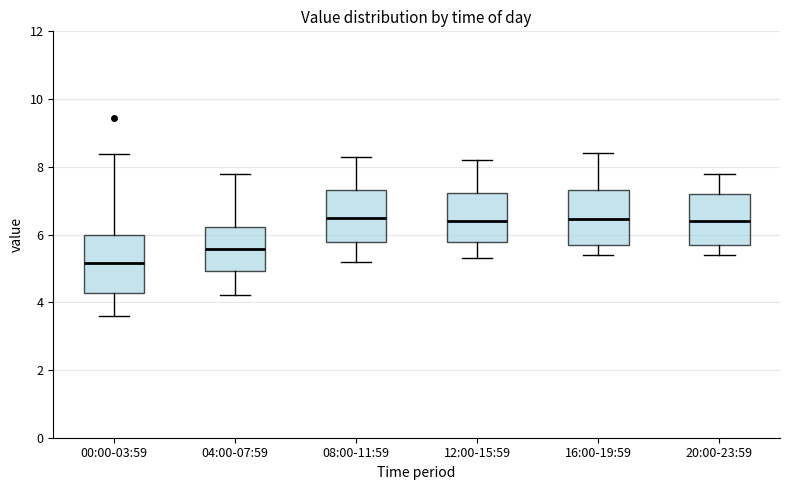

Reading left to right, transcribe this box plot: for each box, give where its median line is, the range the box spans, and where its two whiskers end, as read against the y-axis. The values are not printed on the chart, so give them approximately, as read against the axis.

00:00-03:59: median 5.2, box 4.2 to 6.0, whiskers 3.6 to 8.4
04:00-07:59: median 5.6, box 5.0 to 6.2, whiskers 4.2 to 7.8
08:00-11:59: median 6.6, box 5.8 to 7.4, whiskers 5.2 to 8.4
12:00-15:59: median 6.4, box 5.8 to 7.2, whiskers 5.4 to 8.2
16:00-19:59: median 6.4, box 5.8 to 7.4, whiskers 5.4 to 8.4
20:00-23:59: median 6.4, box 5.8 to 7.2, whiskers 5.4 to 7.8